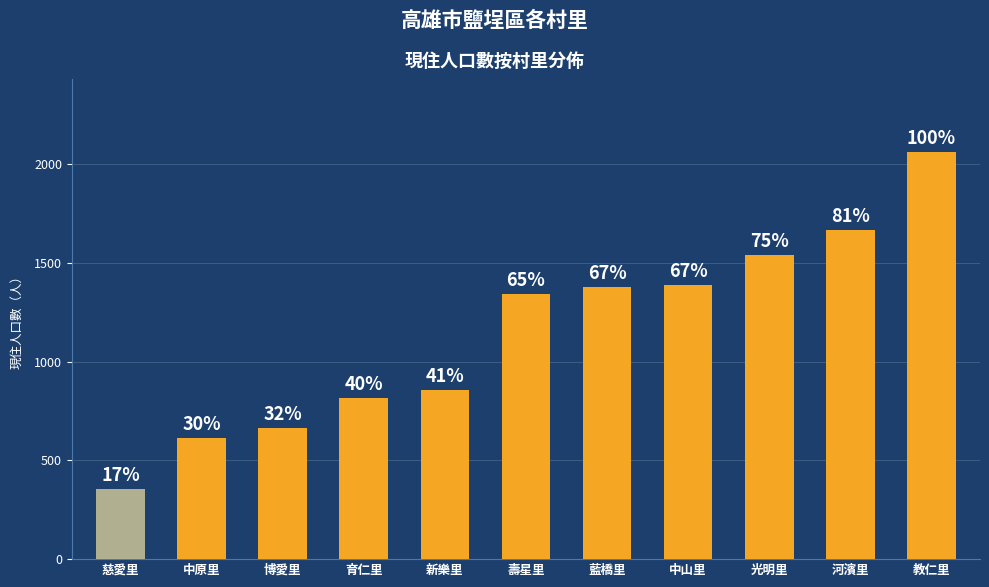

At which category does the chart reach its minimum across all series?

慈愛里